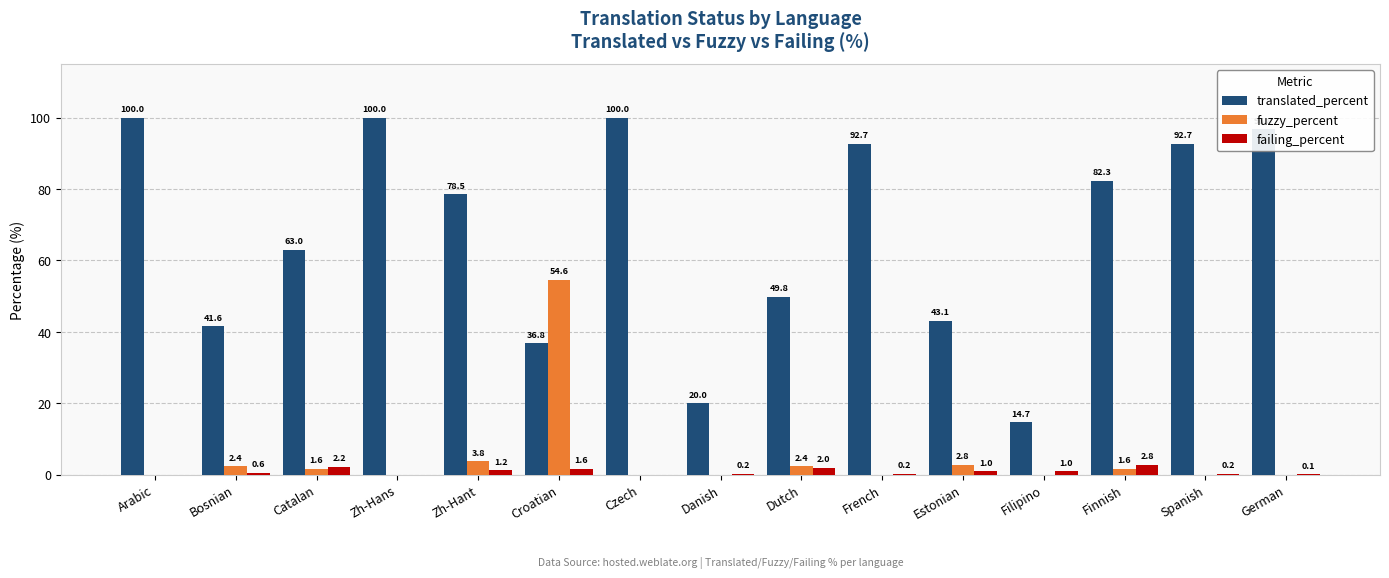

The fuzzy_percent series shows 0.0 at Filipino. True or false?

True